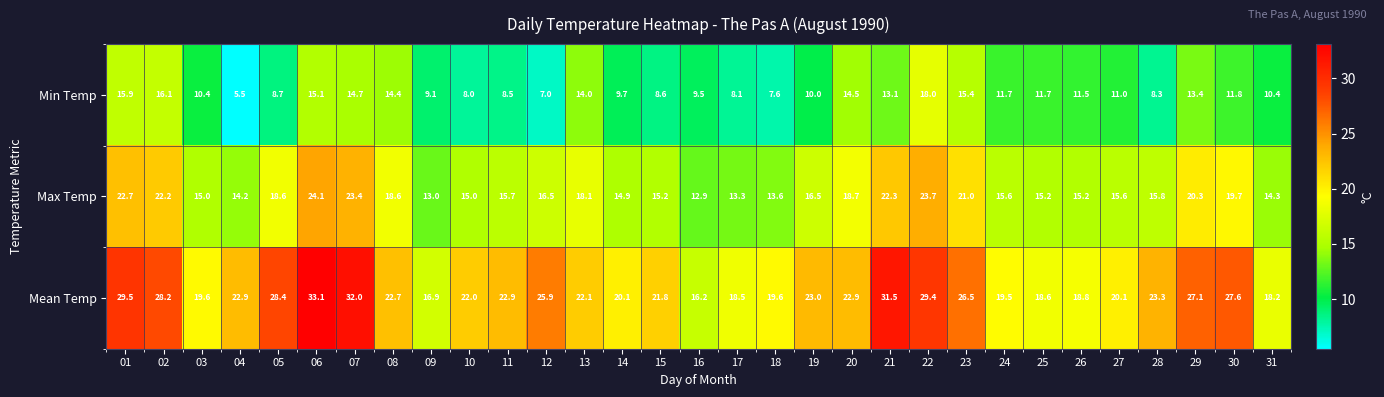

The value of Min Temp at 24 is 11.7. True or false?

True